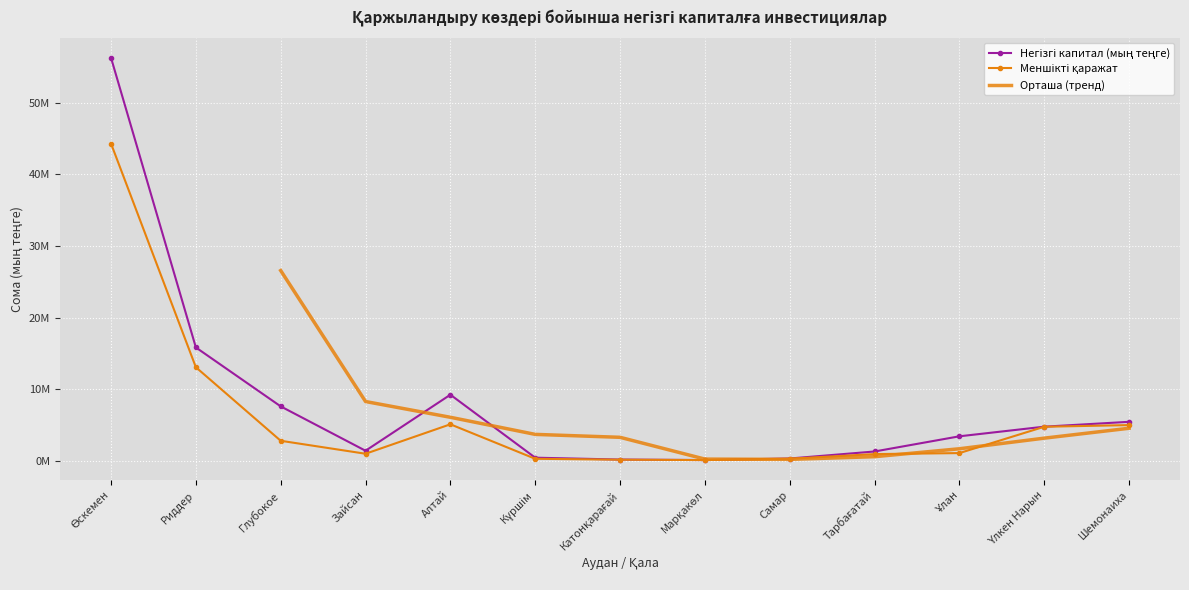

What is the sum of all Негізгі капитал (мың теңге) values?

106244439